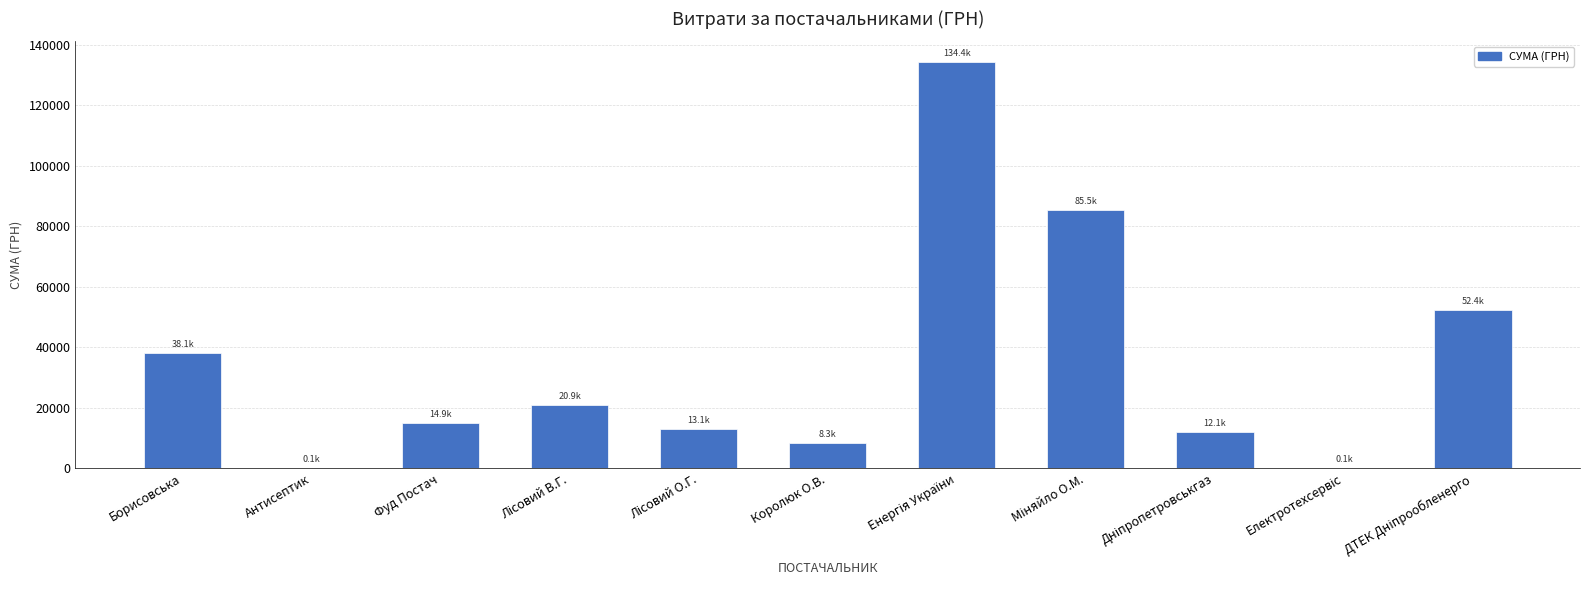

Read the value at Борисовська.

38073.5